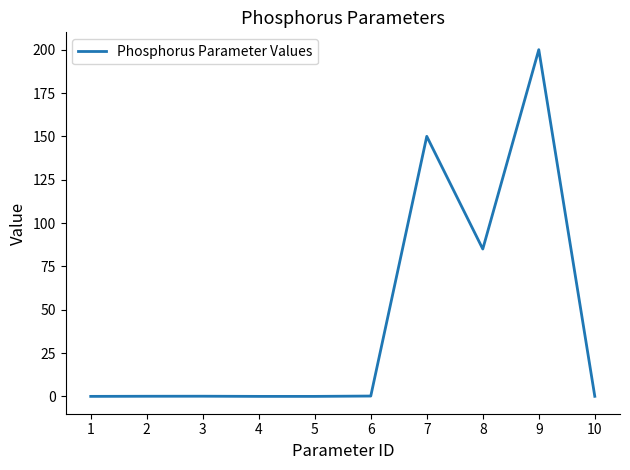

What is the difference between the maximum and minimum values?

200.0